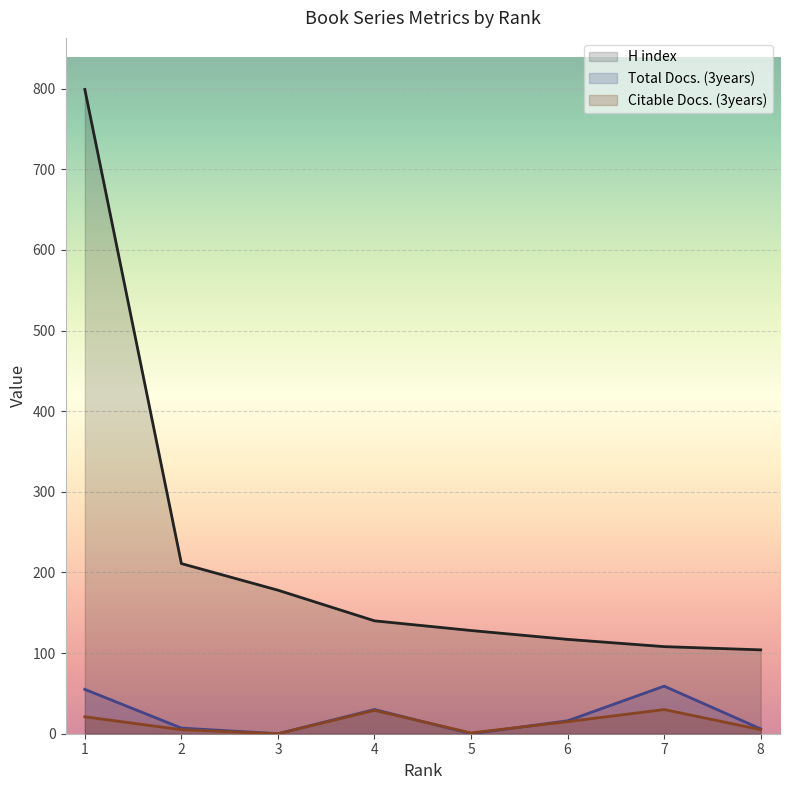

How many data points in Citable Docs. (3years) are above 15?

3